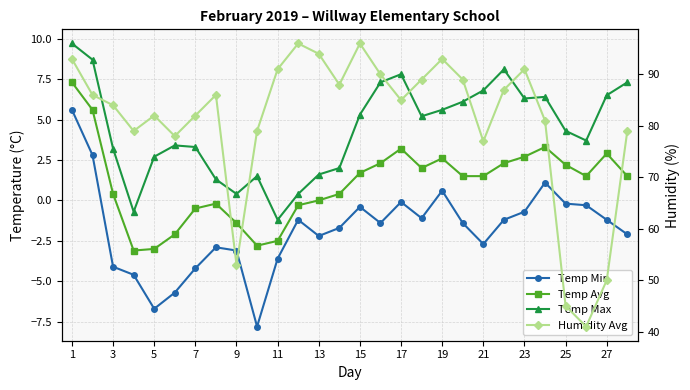

True or false: Humidity Avg and Temp Max cross at least once.

False